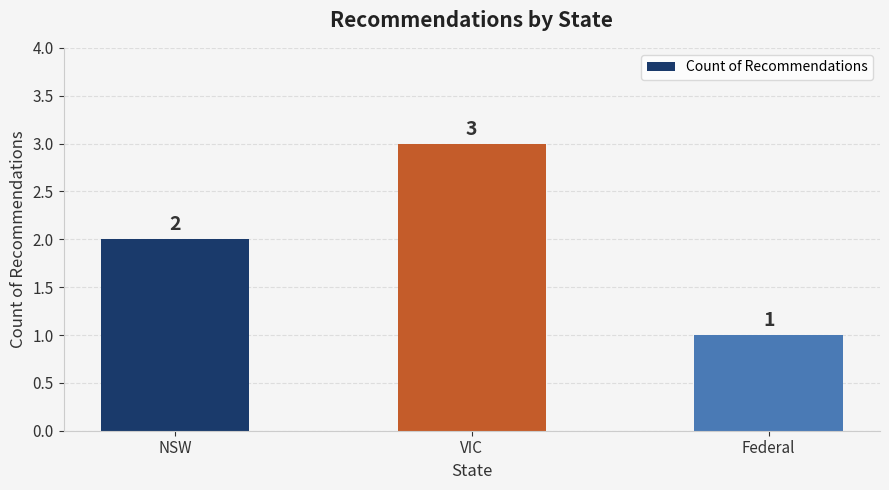

Reading right to left, extract all data points from this chart.

1	3	2